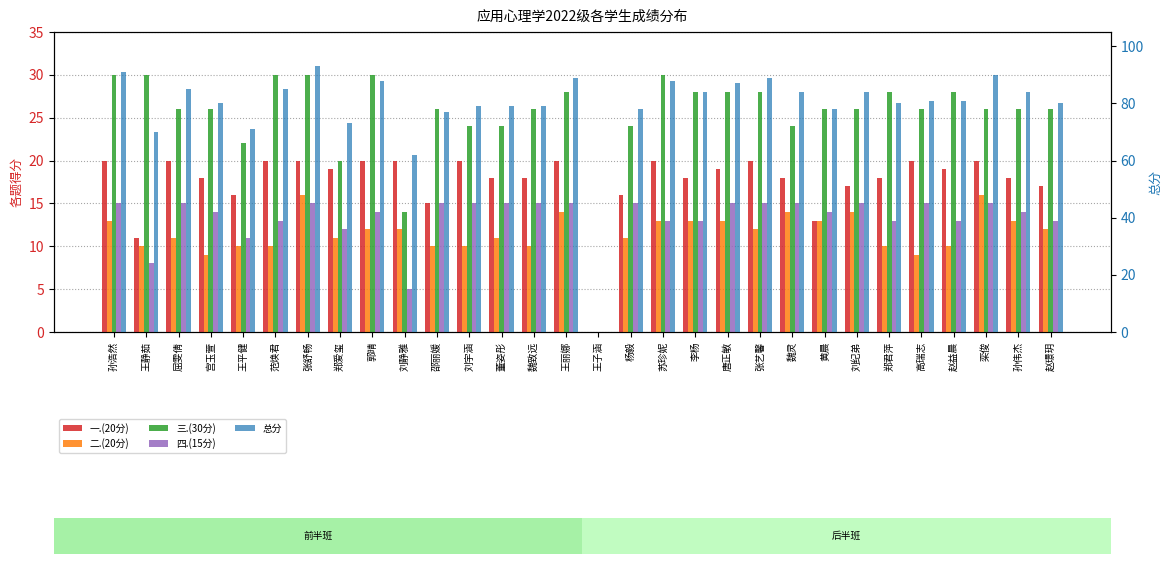

Reading left to right, list all the values displayed in this chart.

一.(20分): 孙浩然=20	王静茹=11	屈雯倩=20	宫玉萱=18	王平健=16	范焕君=20	张舒畅=20	郑爱玺=19	郭晴=20	刘静雅=20	邵丽媛=15	刘宇涵=20	董姿彤=18	魏致远=18	王丽娜=20	王子涵=0	杨毅=16	苏珍妮=20	李杨=18	唐正敏=19	张艺馨=20	魏灵=18	黄晨=13	刘纪弟=17	郑君萍=18	高瑞志=20	赵益晨=19	栾俊=20	孙伟杰=18	赵璟玥=17
二.(20分): 孙浩然=13	王静茹=10	屈雯倩=11	宫玉萱=9	王平健=10	范焕君=10	张舒畅=16	郑爱玺=11	郭晴=12	刘静雅=12	邵丽媛=10	刘宇涵=10	董姿彤=11	魏致远=10	王丽娜=14	王子涵=0	杨毅=11	苏珍妮=13	李杨=13	唐正敏=13	张艺馨=12	魏灵=14	黄晨=13	刘纪弟=14	郑君萍=10	高瑞志=9	赵益晨=10	栾俊=16	孙伟杰=13	赵璟玥=12
三.(30分): 孙浩然=30	王静茹=30	屈雯倩=26	宫玉萱=26	王平健=22	范焕君=30	张舒畅=30	郑爱玺=20	郭晴=30	刘静雅=14	邵丽媛=26	刘宇涵=24	董姿彤=24	魏致远=26	王丽娜=28	王子涵=0	杨毅=24	苏珍妮=30	李杨=28	唐正敏=28	张艺馨=28	魏灵=24	黄晨=26	刘纪弟=26	郑君萍=28	高瑞志=26	赵益晨=28	栾俊=26	孙伟杰=26	赵璟玥=26
四.(15分): 孙浩然=15	王静茹=8	屈雯倩=15	宫玉萱=14	王平健=11	范焕君=13	张舒畅=15	郑爱玺=12	郭晴=14	刘静雅=5	邵丽媛=15	刘宇涵=15	董姿彤=15	魏致远=15	王丽娜=15	王子涵=0	杨毅=15	苏珍妮=13	李杨=13	唐正敏=15	张艺馨=15	魏灵=15	黄晨=14	刘纪弟=15	郑君萍=13	高瑞志=15	赵益晨=13	栾俊=15	孙伟杰=14	赵璟玥=13
总分: 孙浩然=91	王静茹=70	屈雯倩=85	宫玉萱=80	王平健=71	范焕君=85	张舒畅=93	郑爱玺=73	郭晴=88	刘静雅=62	邵丽媛=77	刘宇涵=79	董姿彤=79	魏致远=79	王丽娜=89	王子涵=0	杨毅=78	苏珍妮=88	李杨=84	唐正敏=87	张艺馨=89	魏灵=84	黄晨=78	刘纪弟=84	郑君萍=80	高瑞志=81	赵益晨=81	栾俊=90	孙伟杰=84	赵璟玥=80